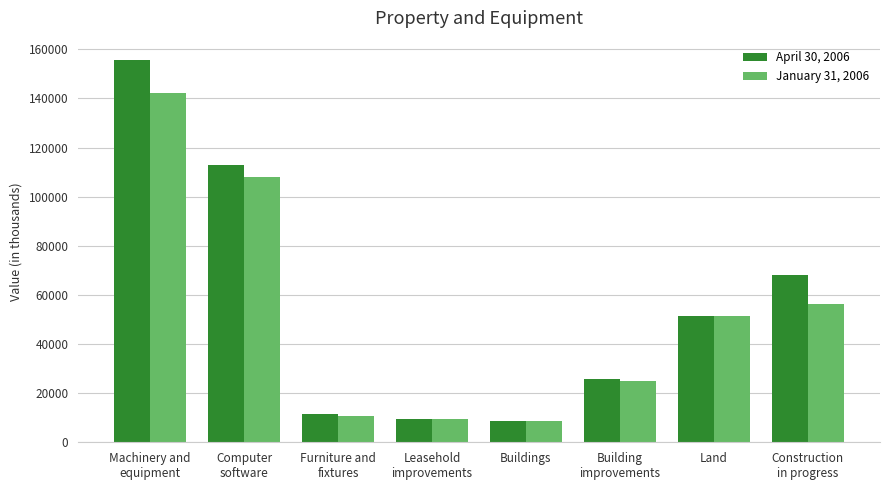

Count the number of data series in this chart.

2